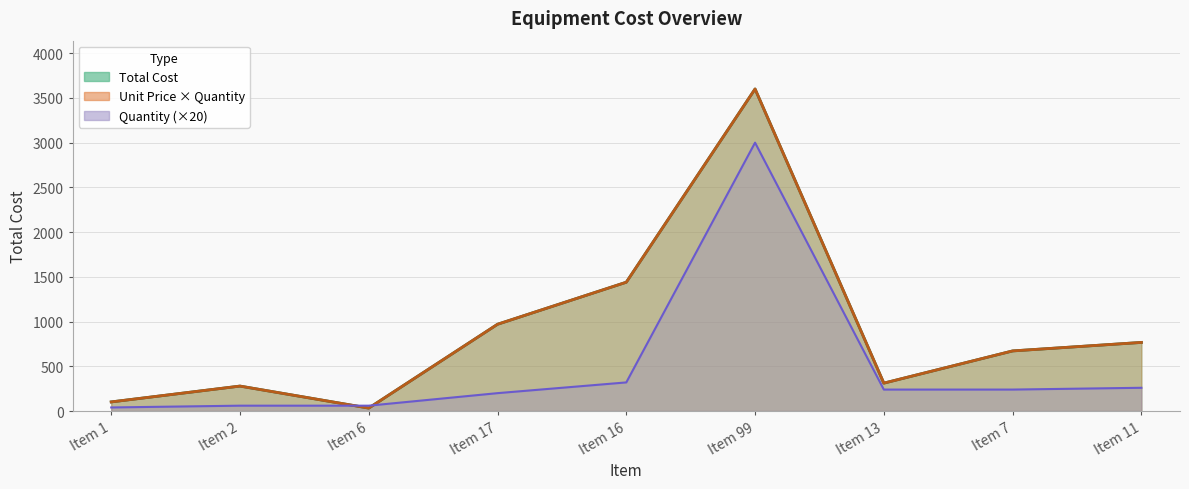

What is the maximum value shown in the chart?

3600